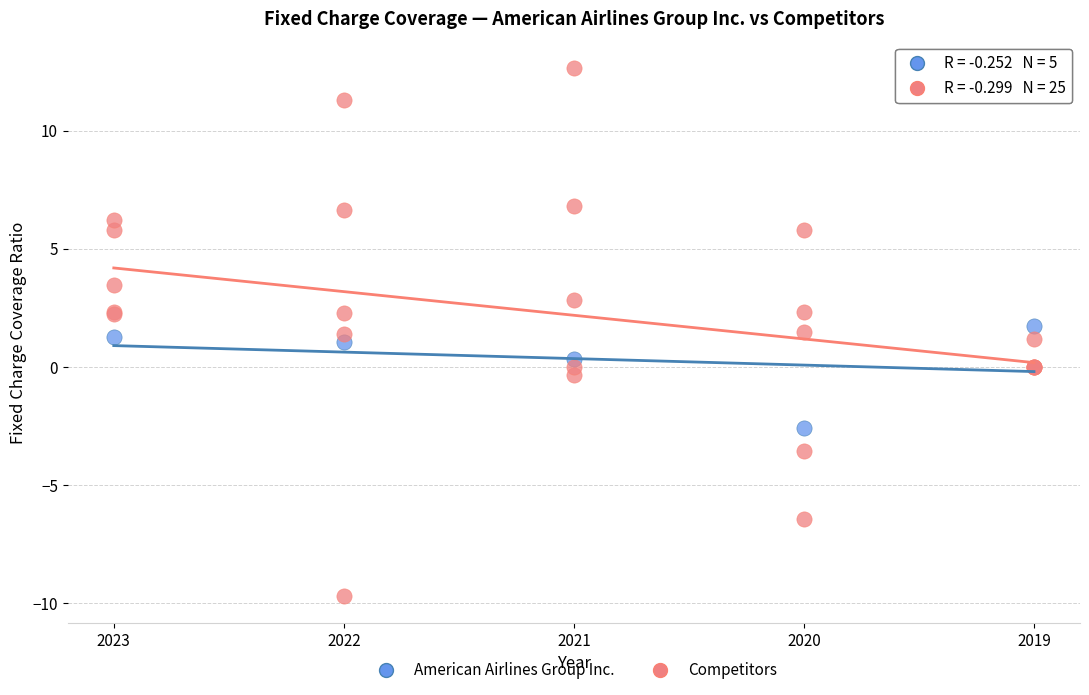

Which series contains the lowest Y value?

Competitors